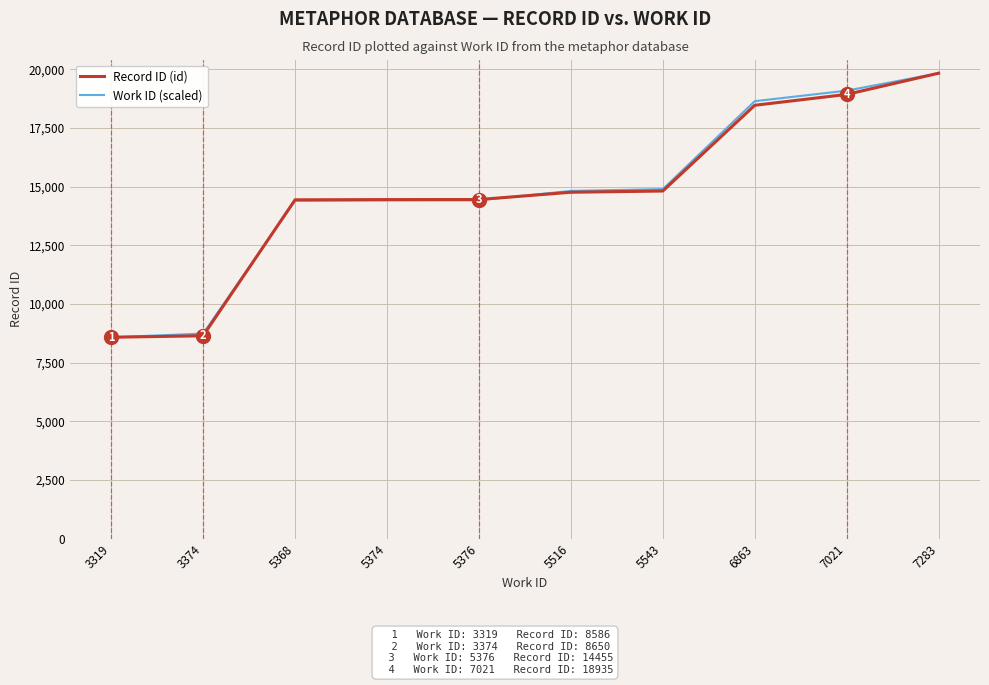

The Work ID (scaled) series shows 14425.4 at 5376. True or false?

True